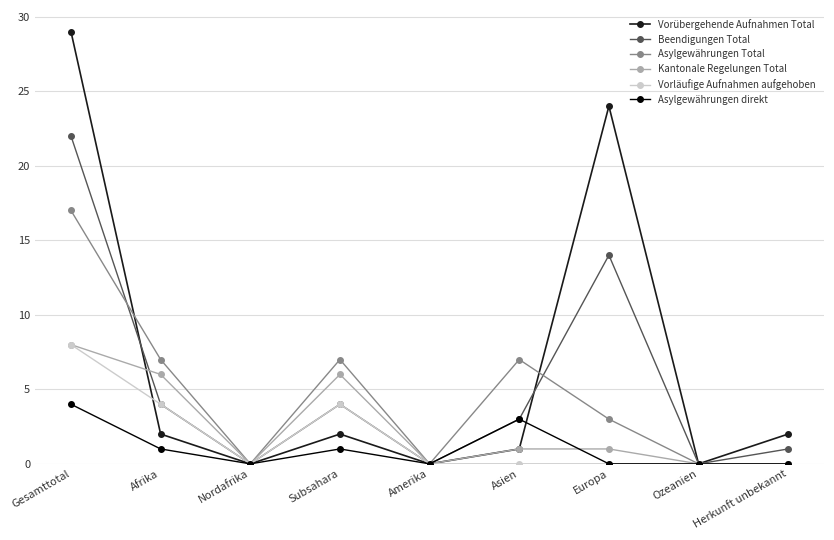

Is this an area chart (filled region under the line)?

No